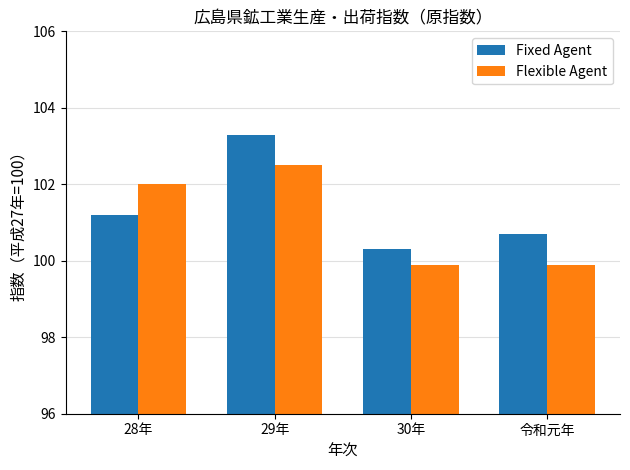

What are all the series names shown in the legend?

Fixed Agent, Flexible Agent